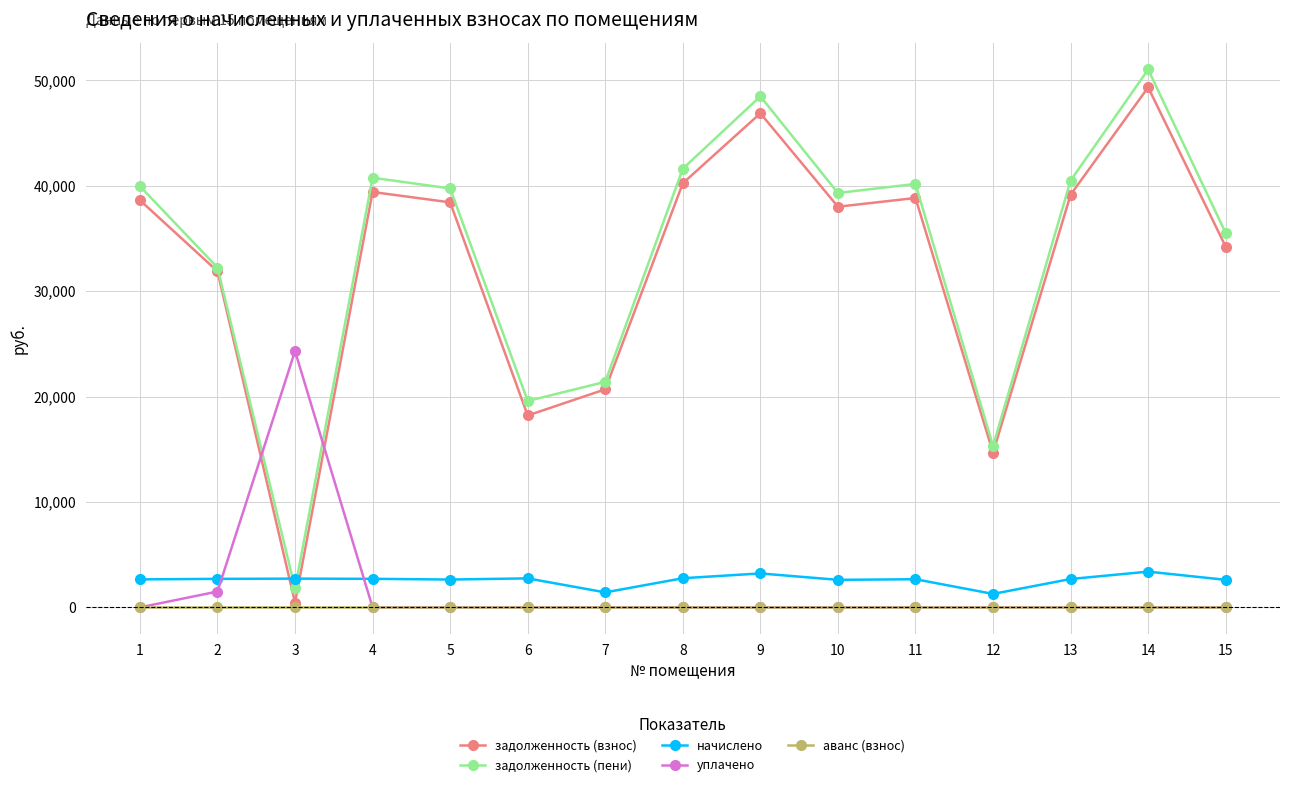

Between which two adjacent categories do начислено and задолженность (пени) first intersect?

2 and 3